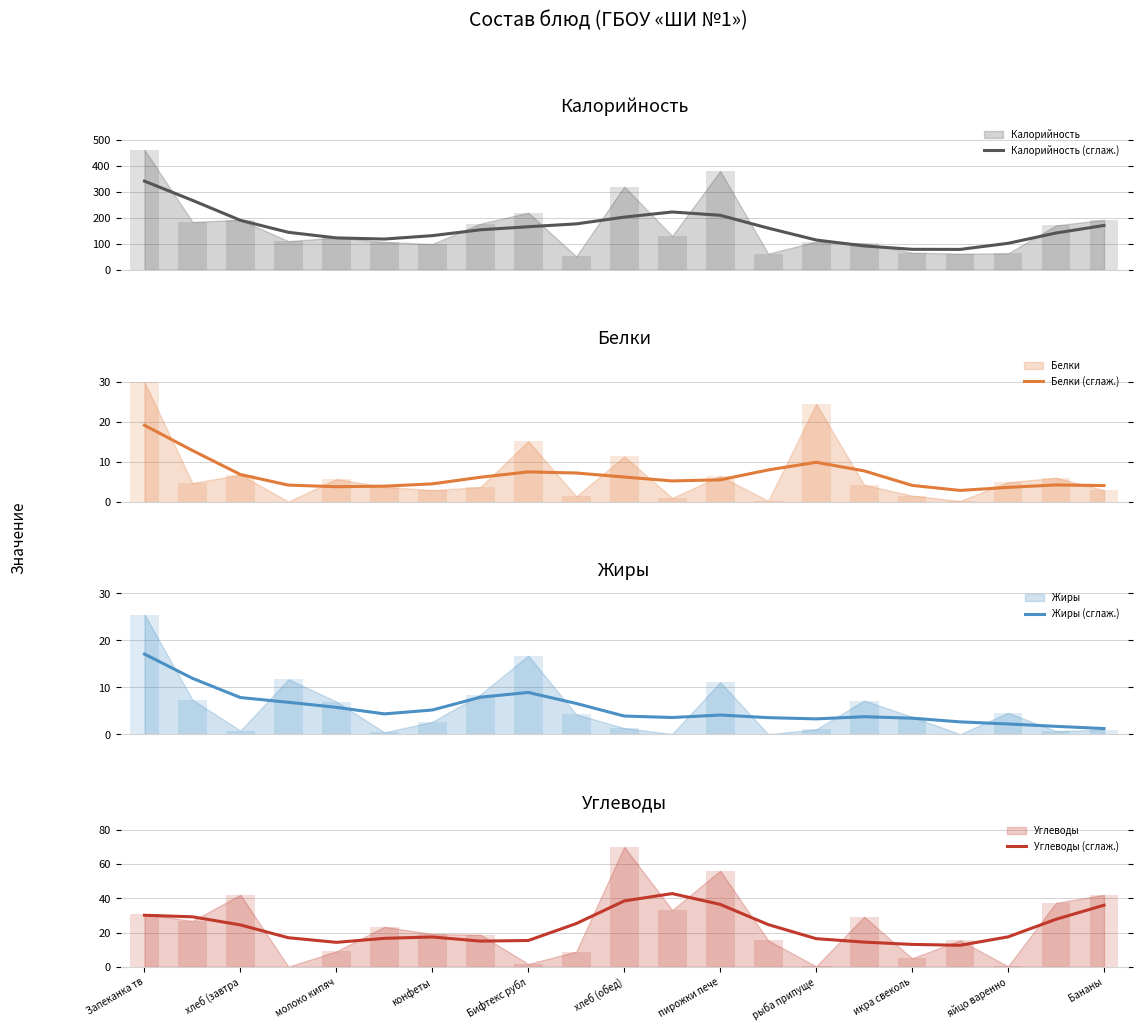

How many values in the Углеводы (сглаж.) series exceed 17?

12